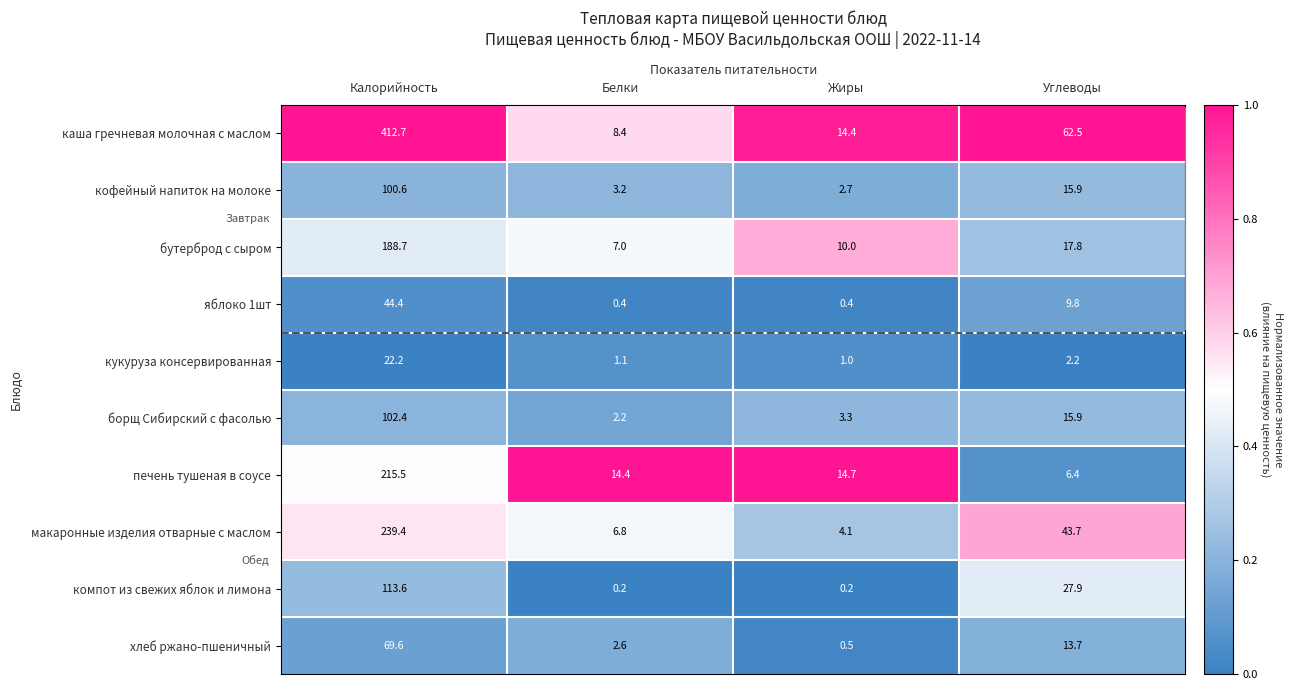

How many data points does each series have?

4